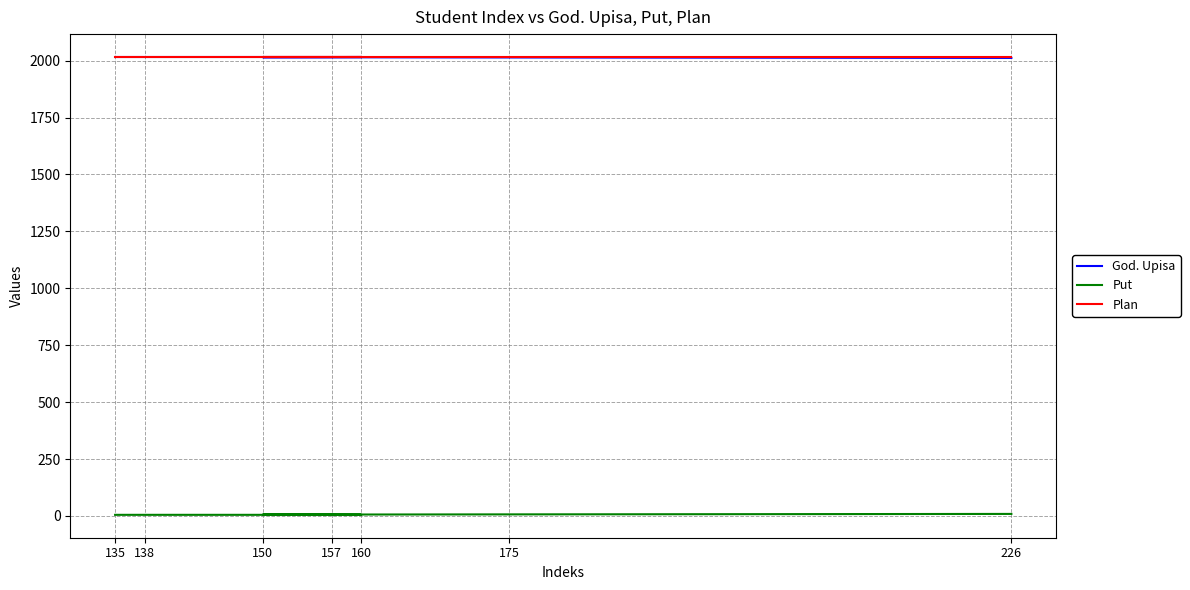

How many categories are shown in the chart?

7